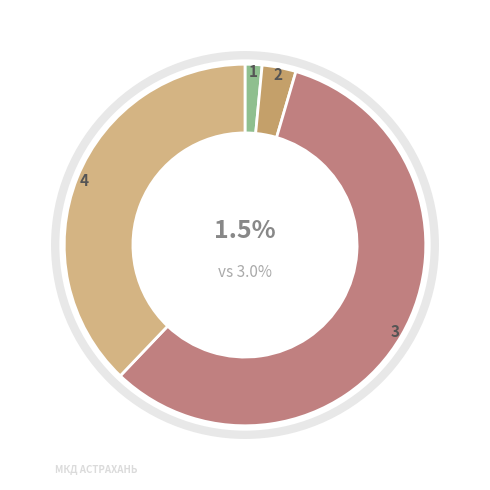

To the nearest percent, what is the combined percentage of Строительный контроль теплоснабжения and Строительный контроль водоснабжения?

15%